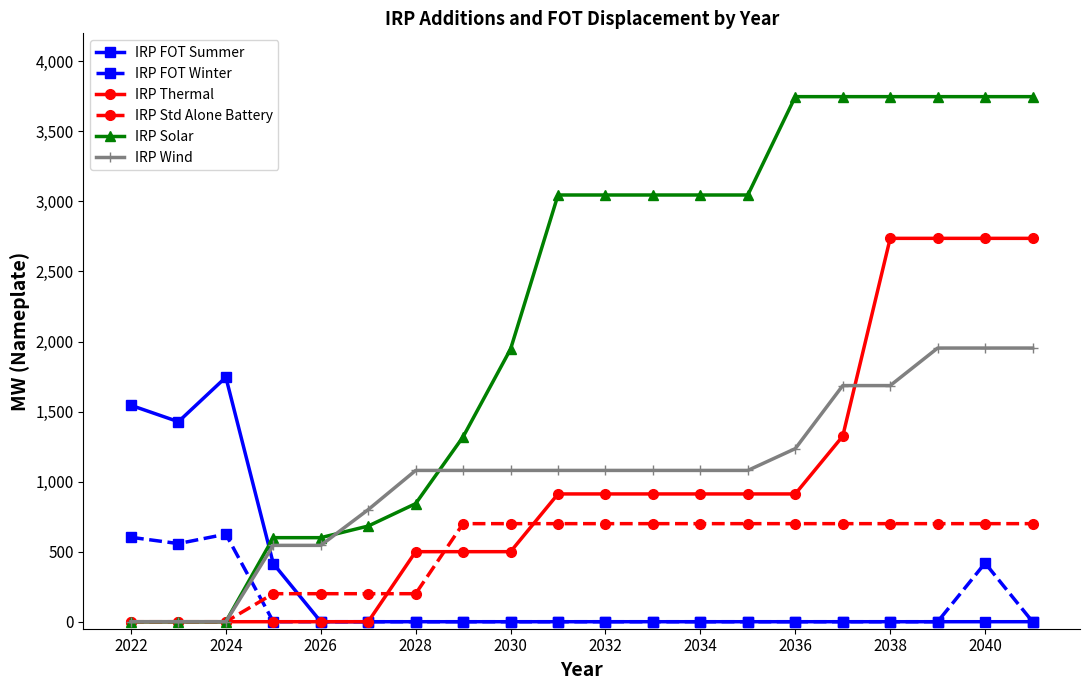

What is the maximum value for IRP FOT Summer?

1745.1